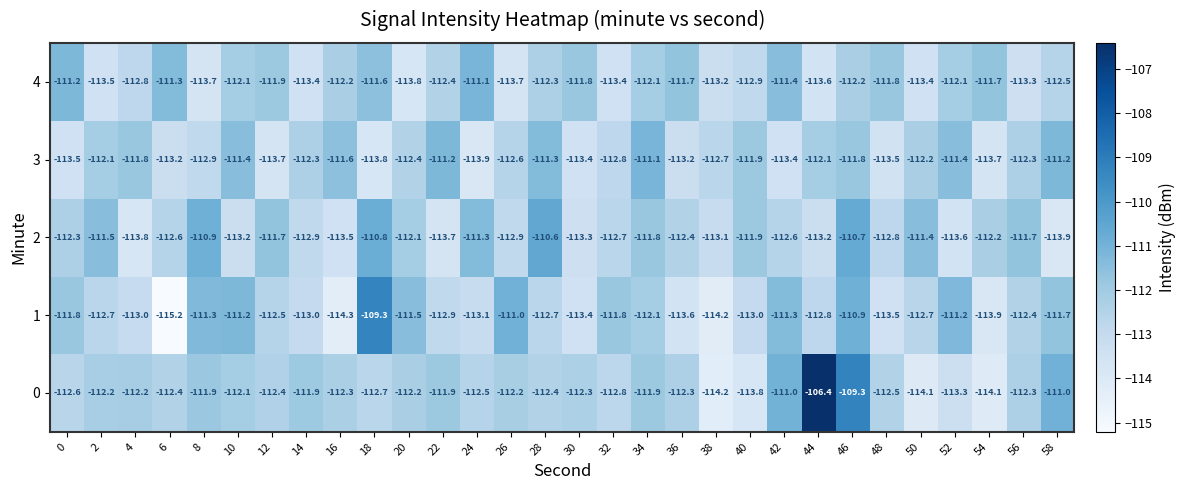

Which category has the highest value across all series?

44